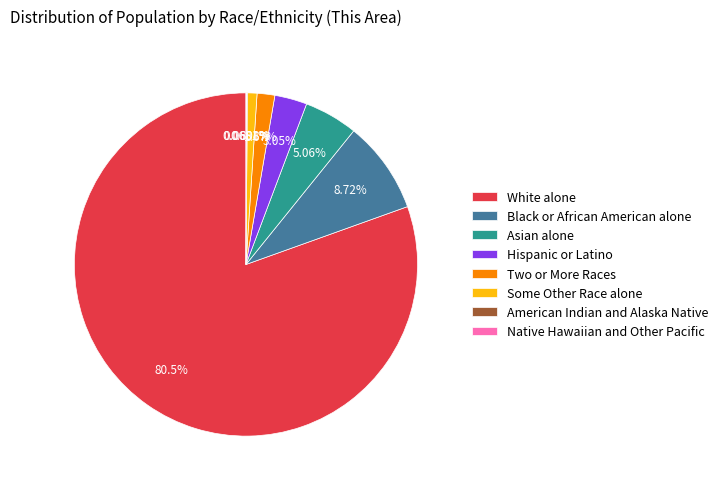

What is the ratio of the value at Two or More Races to the value at Asian alone?

0.3